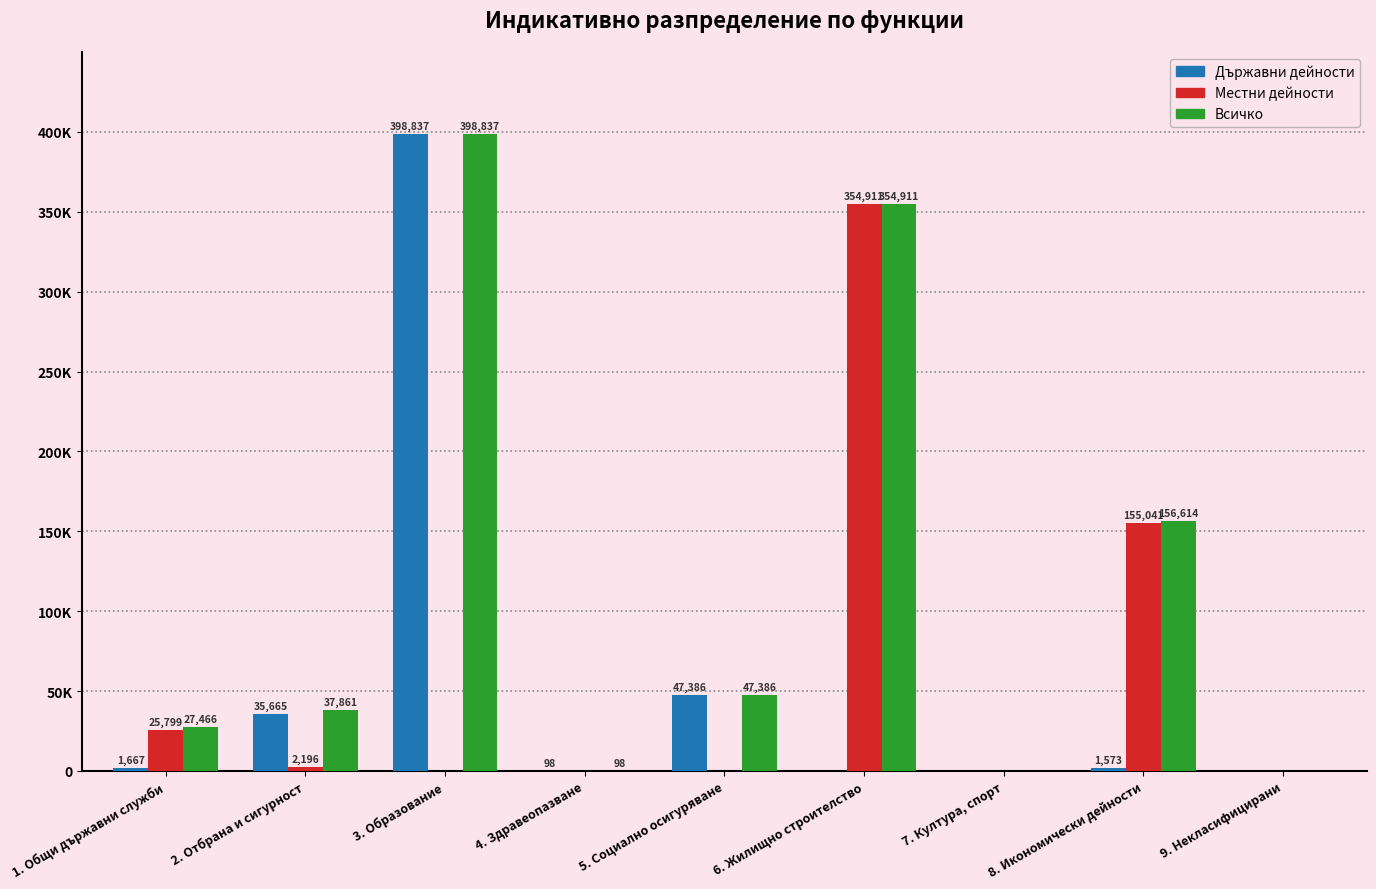

Does the chart contain stacked bars?

No